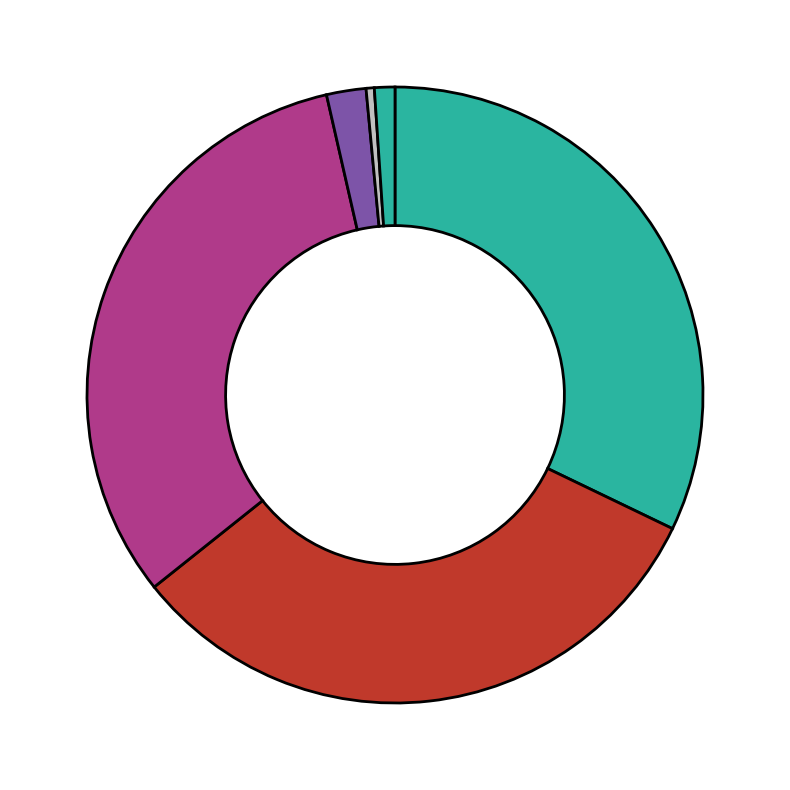

Which slice is the largest?

Minute 0